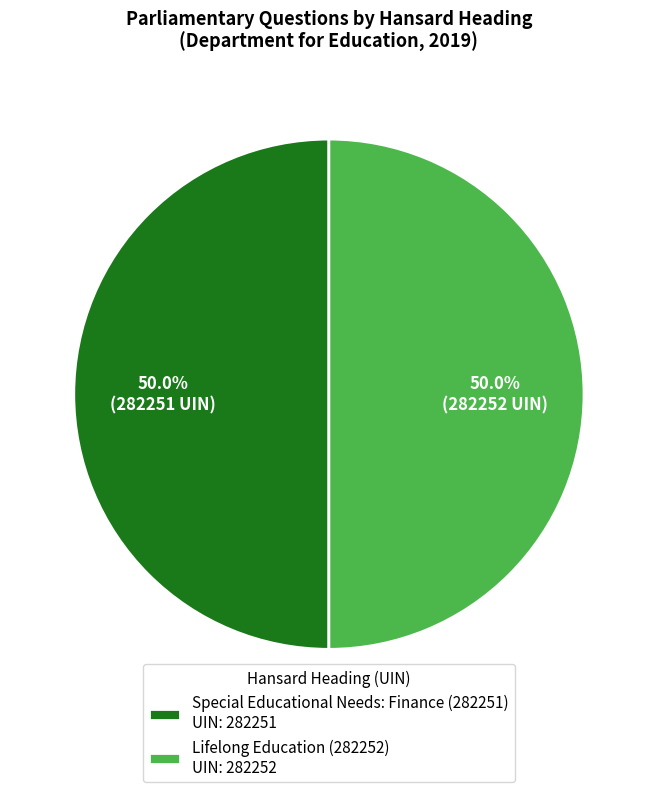

True or false: Special Educational Needs: Finance (282251) accounts for 63% of the total.

False